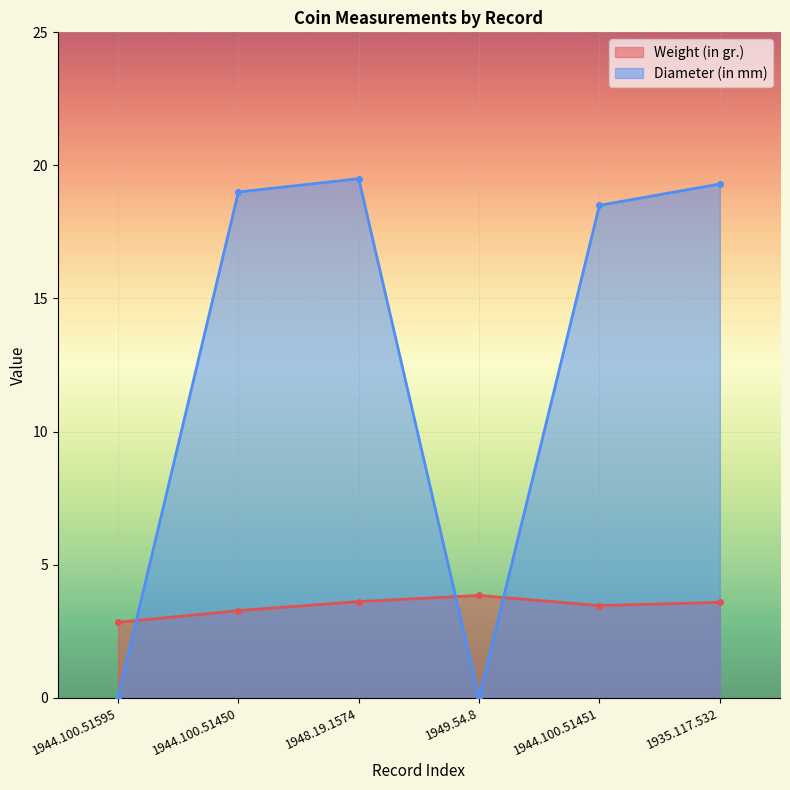

Count the number of categories in the chart.

6